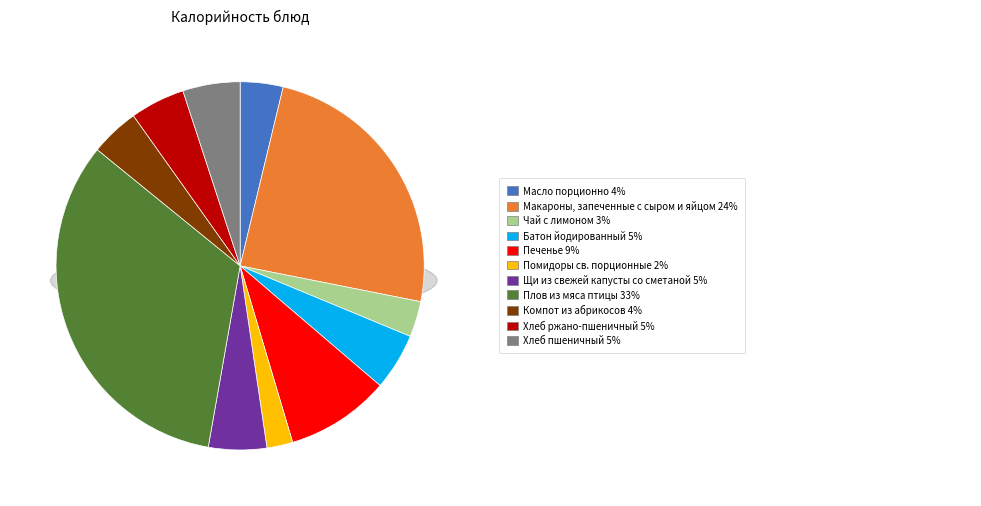

Rank the categories by value from highest to lowest.

Плов из мяса птицы, Макароны, запеченные с сыром и яйцом, Печенье, Щи из свежей капусты со сметаной, Хлеб пшеничный, Батон йодированный, Хлеб ржано-пшеничный, Компот из абрикосов, Масло порционно, Чай с лимоном, Помидоры св. порционные